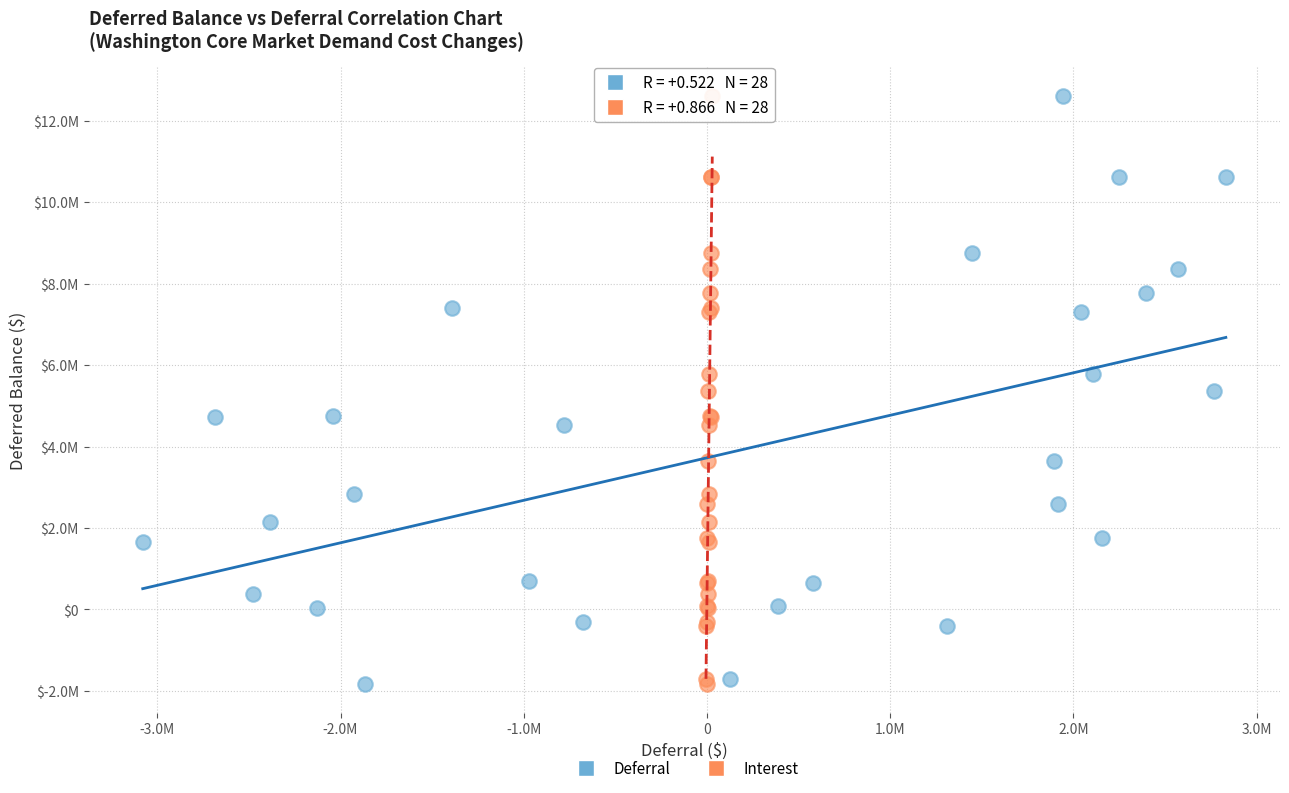

What are all the series names shown in the legend?

Deferral, Interest